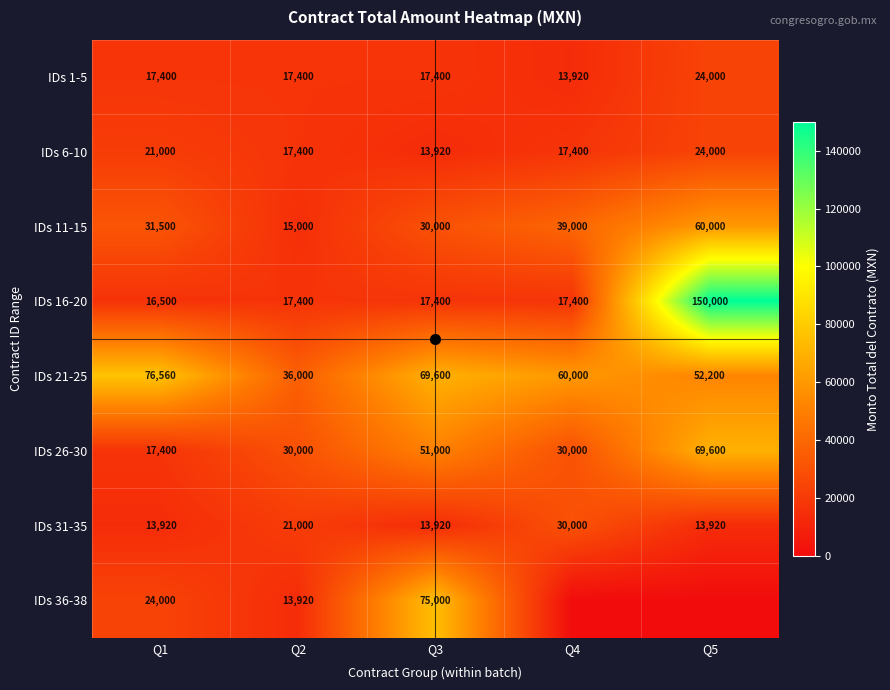

Which category has the highest value in the IDs 6-10 series?

Q5